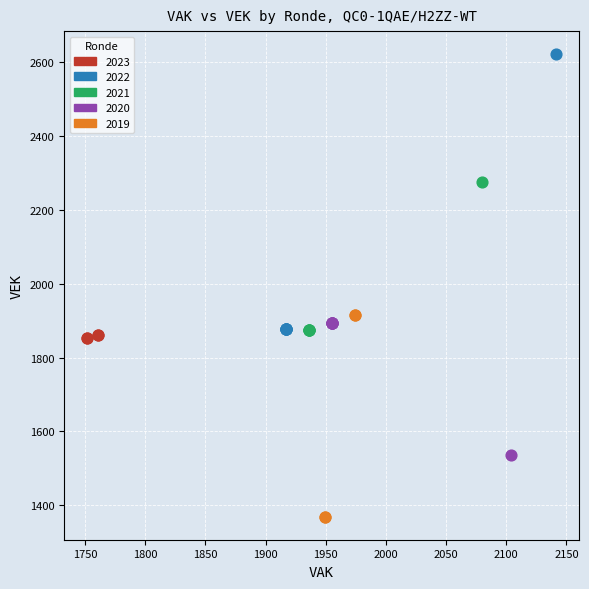

Which series reaches the maximum Y coordinate?

2022